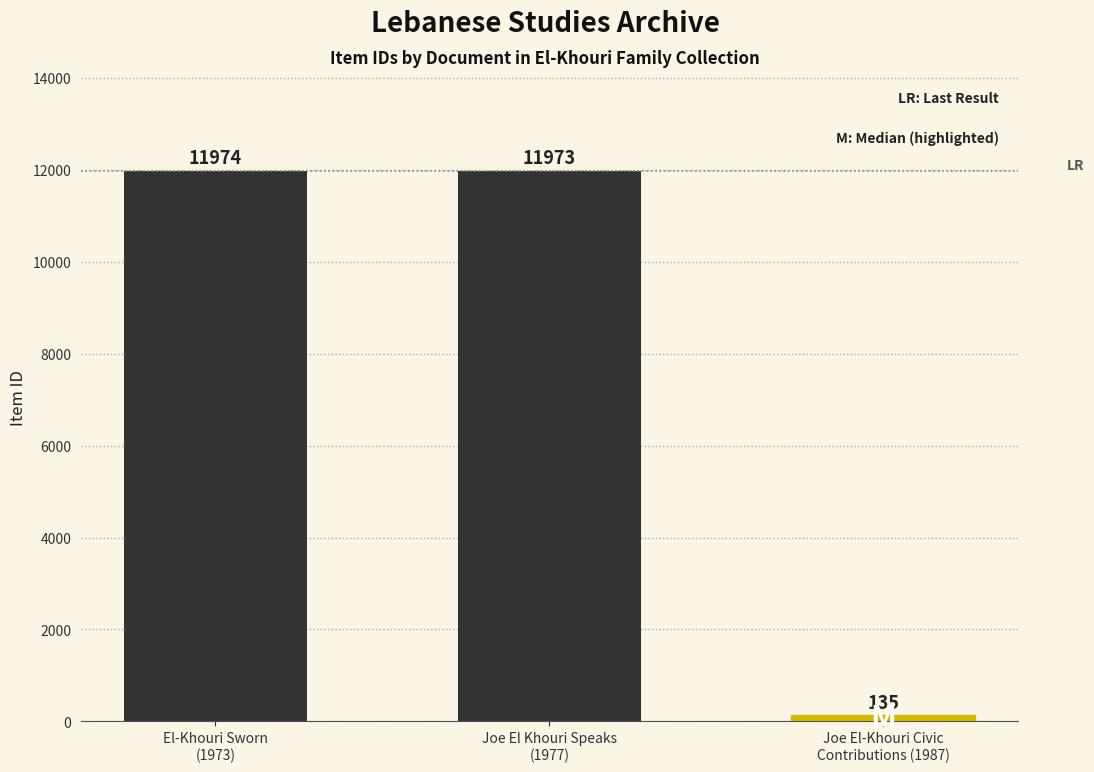

Are the bars horizontal?

No